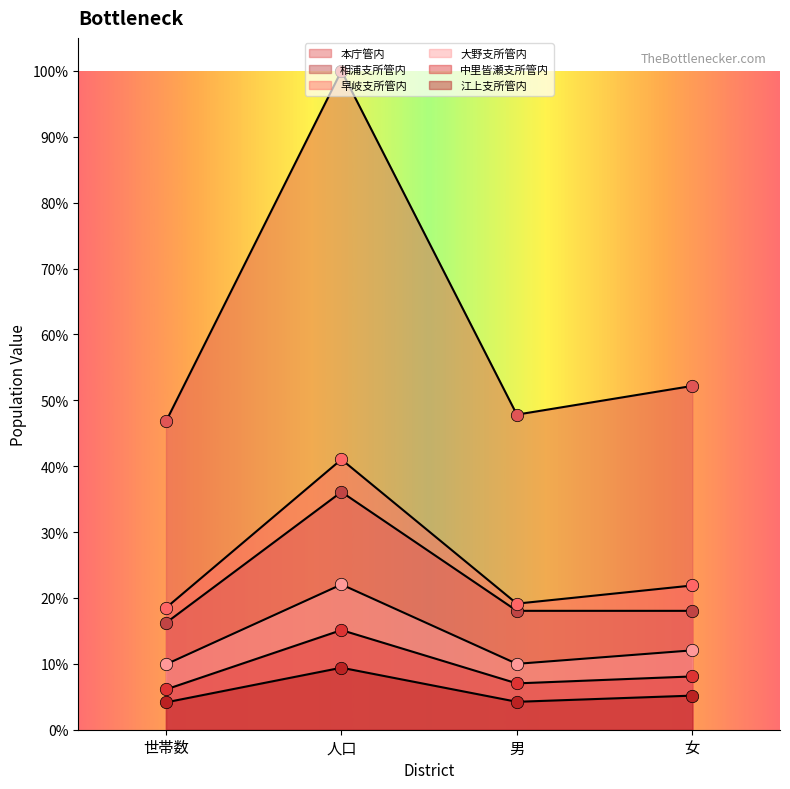

Which series has the largest total across all categories?

本庁管内